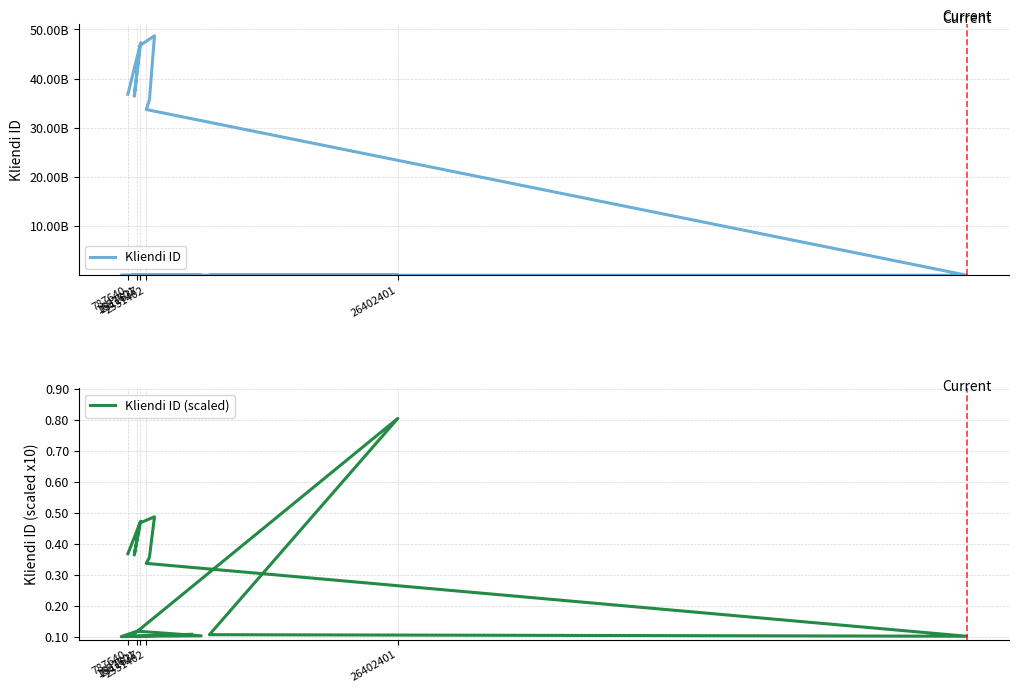

At which category does Kliendi ID (scaled) reach its first local valley?

2531402